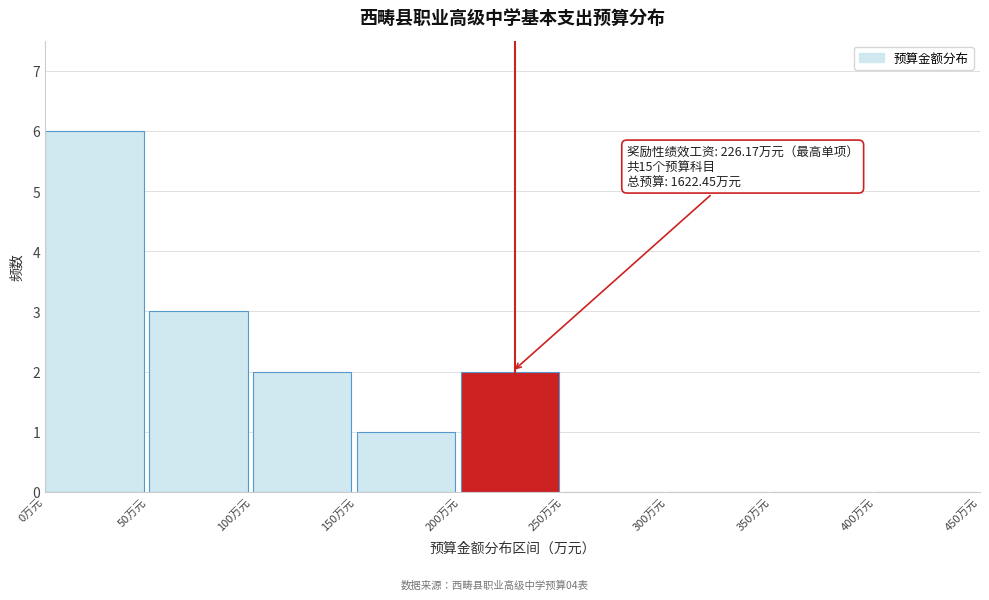

Over which range of the x-axis is the bar tallest?

0 to 50